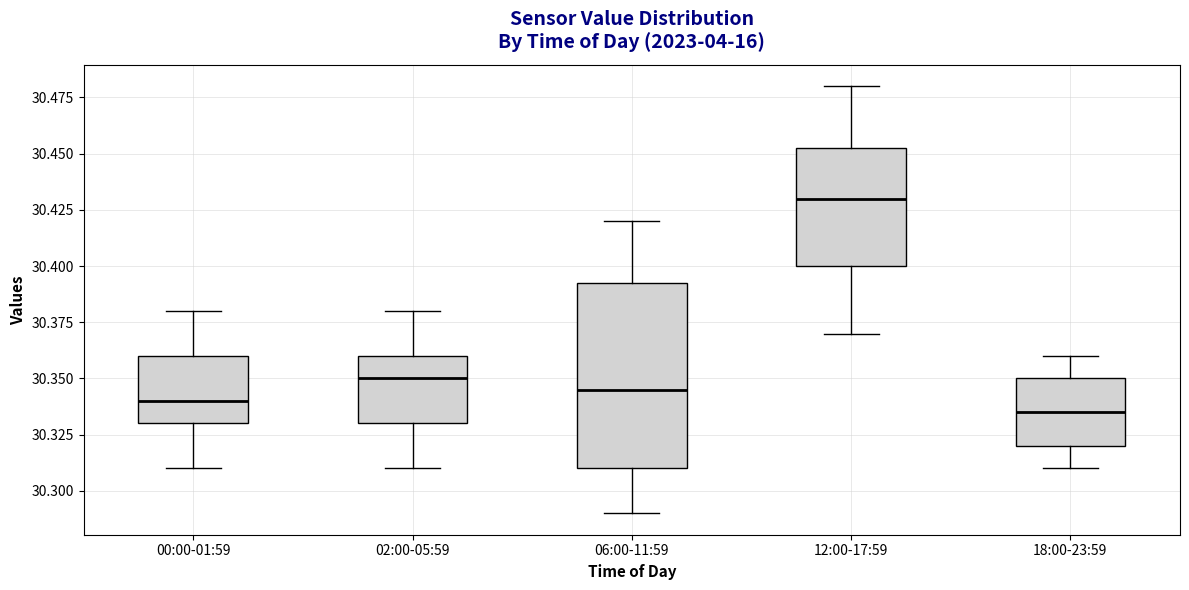

Reading left to right, transcribe this box plot: for each box, give where its median line is, the range the box spans, and where its two whiskers end, as read against the y-axis. The values are not printed on the chart, so give them approximately, as read against the axis.

00:00-01:59: median 30.340, box 30.330 to 30.360, whiskers 30.310 to 30.380
02:00-05:59: median 30.350, box 30.330 to 30.360, whiskers 30.310 to 30.380
06:00-11:59: median 30.345, box 30.310 to 30.395, whiskers 30.290 to 30.420
12:00-17:59: median 30.430, box 30.400 to 30.455, whiskers 30.370 to 30.480
18:00-23:59: median 30.335, box 30.320 to 30.350, whiskers 30.310 to 30.360